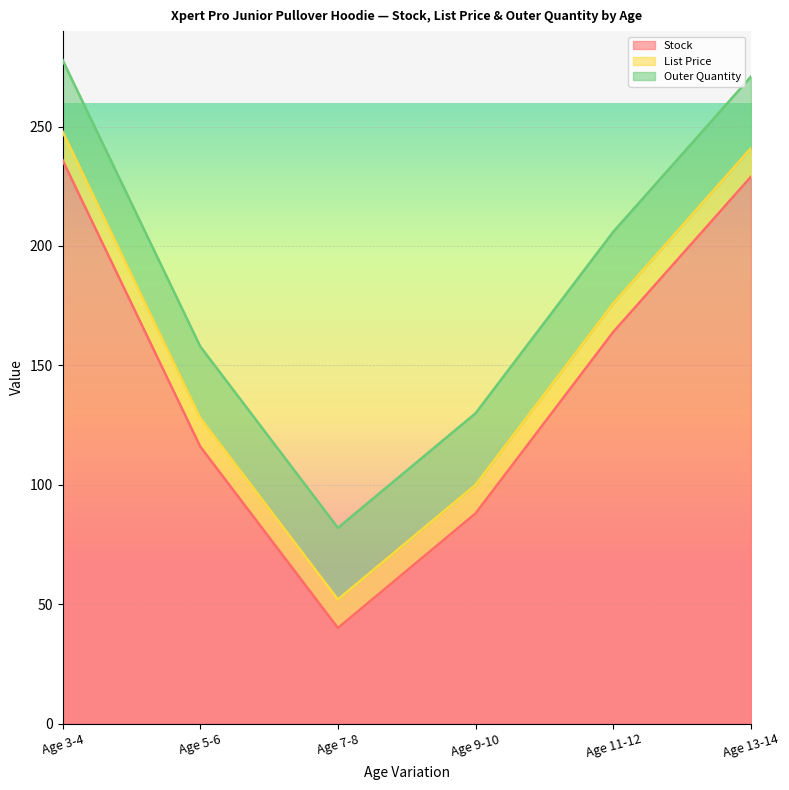

What is the value of the Stock point at the 5th from the left?

164.0